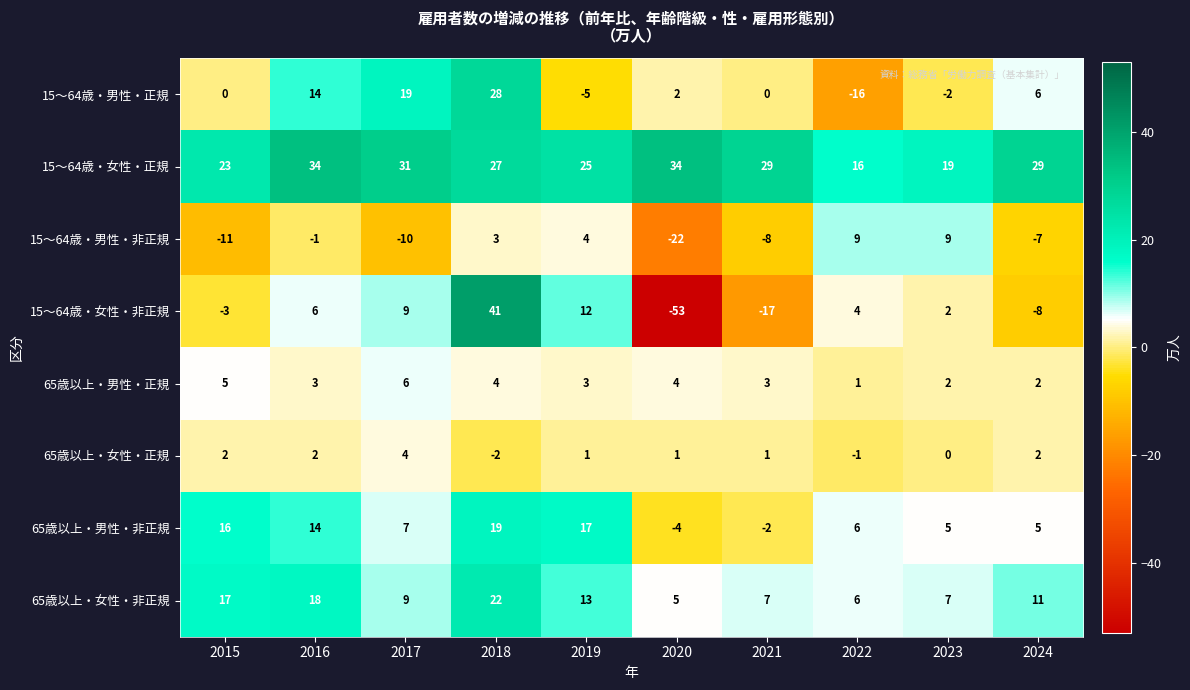

Between 2015 and 2022, which series saw the biggest shift?

15～64歳・男性・非正規